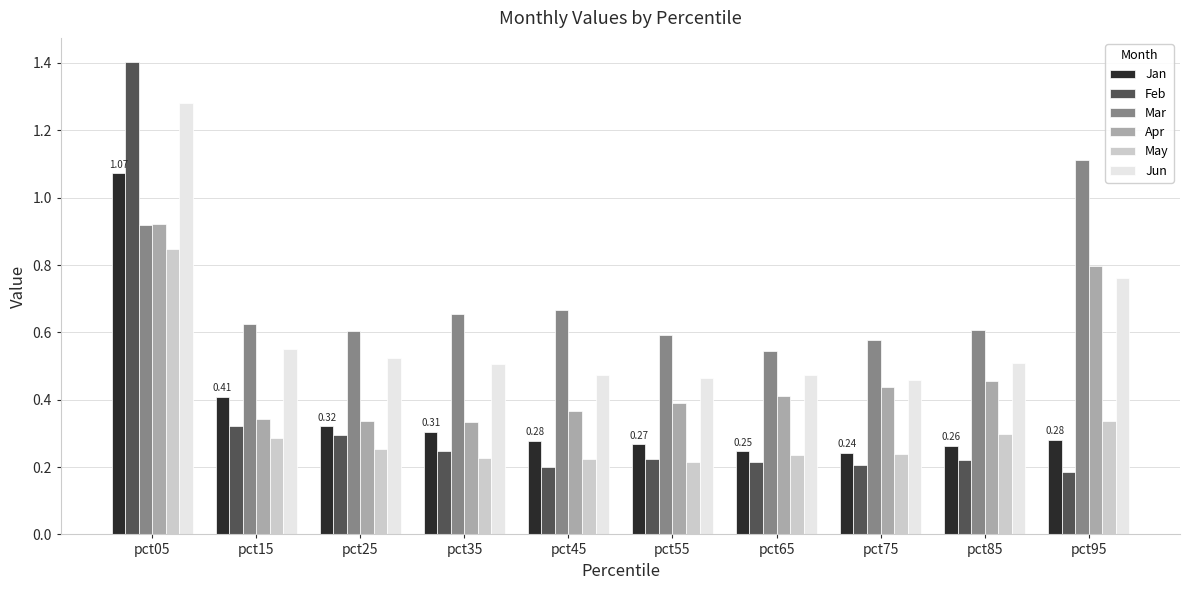

Count the number of categories in the chart.

10